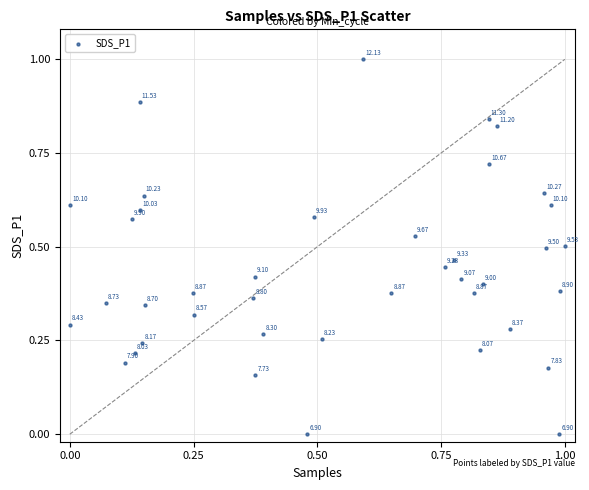

What is the range of Y values (max minus min)?

1.0